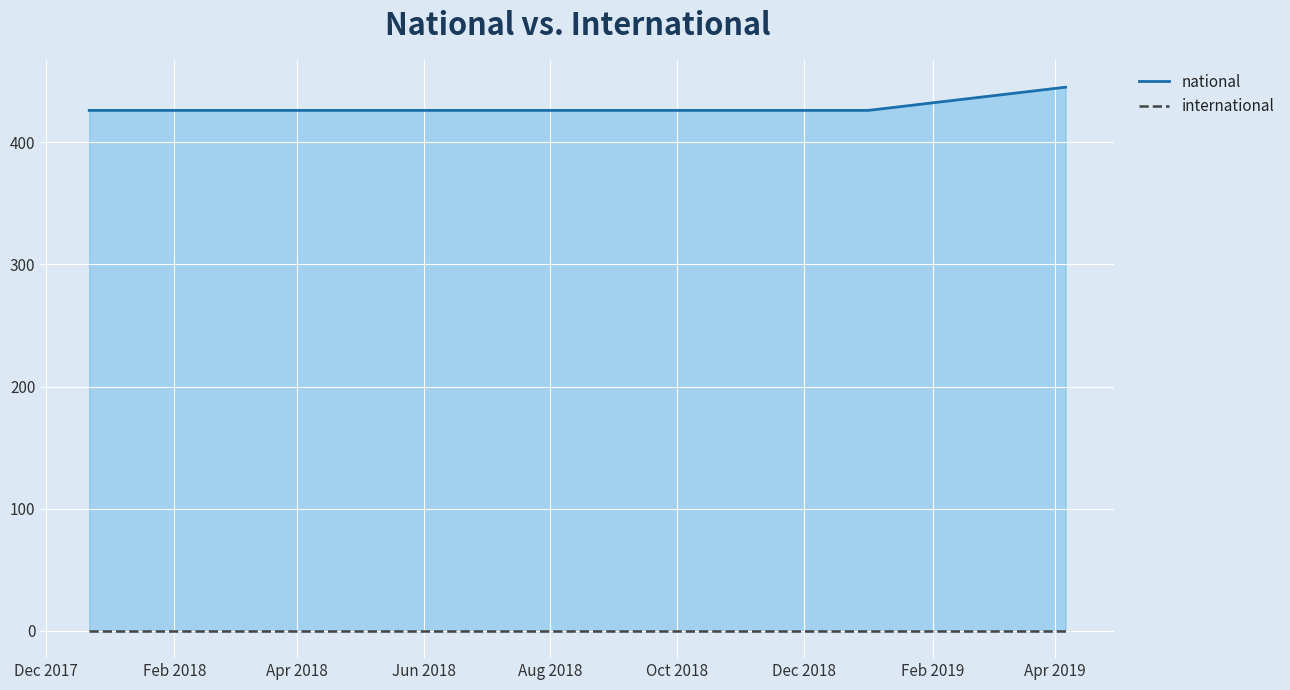

True or false: the data shows 426 at 2017-12-22.

True